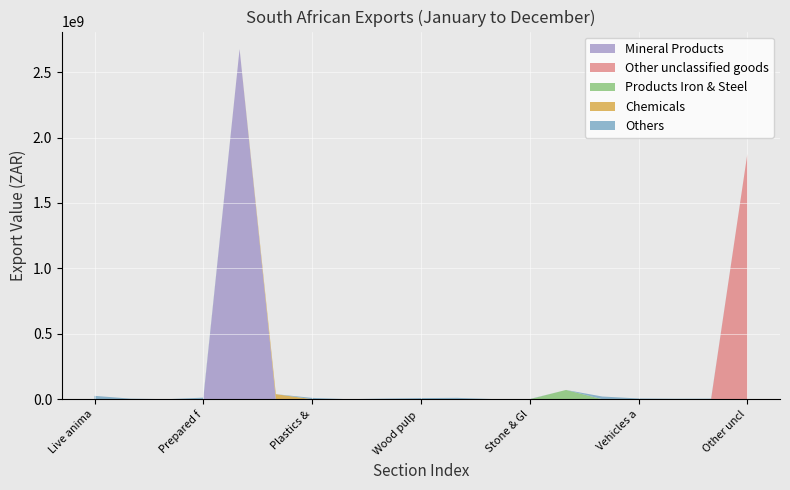

Reading left to right, list all the values displayed in this chart.

Live animals=25525421	Vegetables=4199915	Animal or vegetable fats=138539	Prepared foodstuffs=11801603	Mineral Products=2675977590	Chemicals=38463198	Plastics & Rubber=9951599	Raw hides & leather=147641	Wood Products=4861519	Wood pulp & paper=8463237	Textiles=10216724	Footwear=929338	Stone & Glass=1464014	Products Iron & Steel=70607087	Machinery=20496962	Vehicles aircraft & vessels=5535179	Photographic & medical equipment=3483022	Toys & Sport apparel=3911093	Other unclassified goods=1874967874